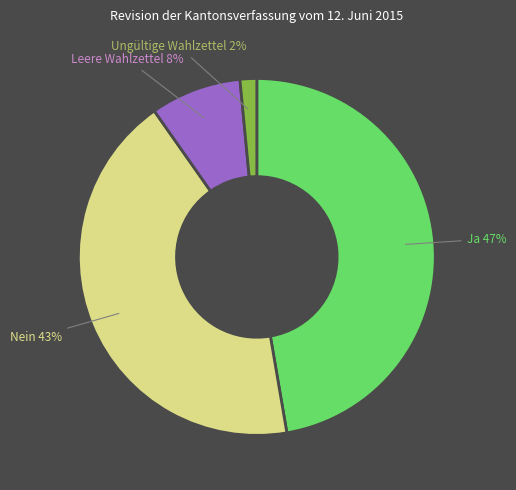

Combined, do Leere Wahlzettel and Ja account for over 50%?

Yes